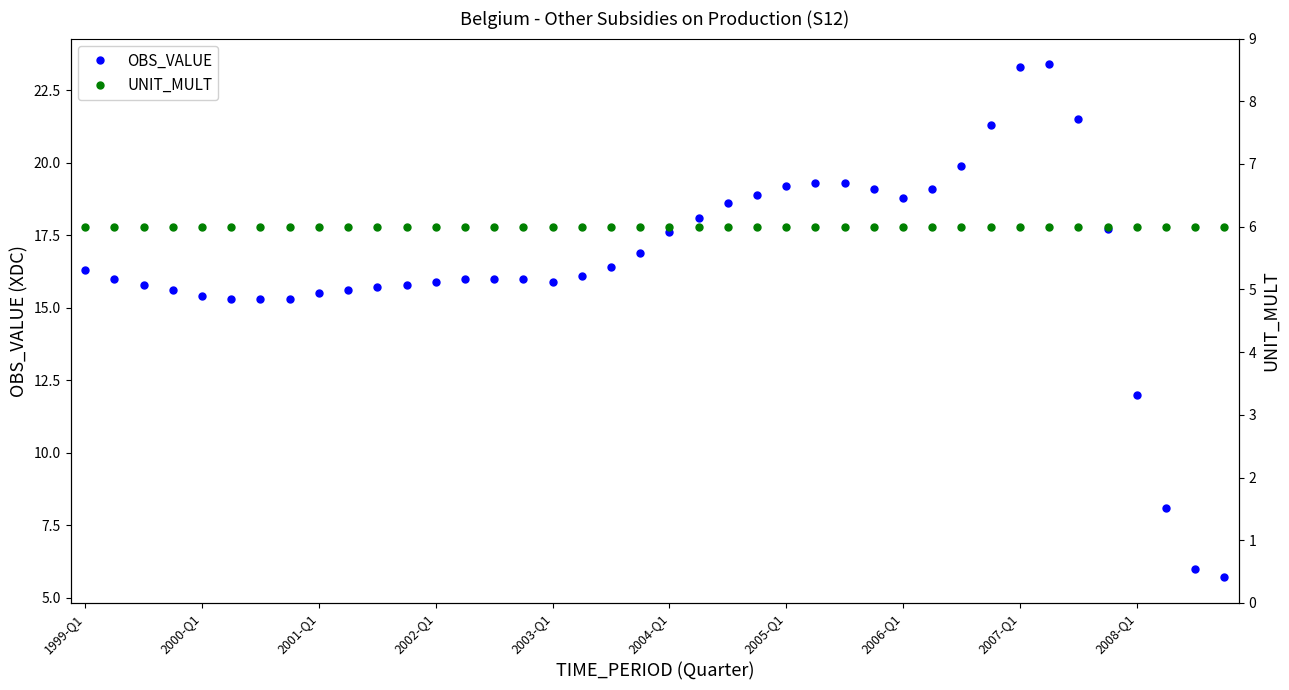

What is the maximum value for OBS_VALUE?

23.4